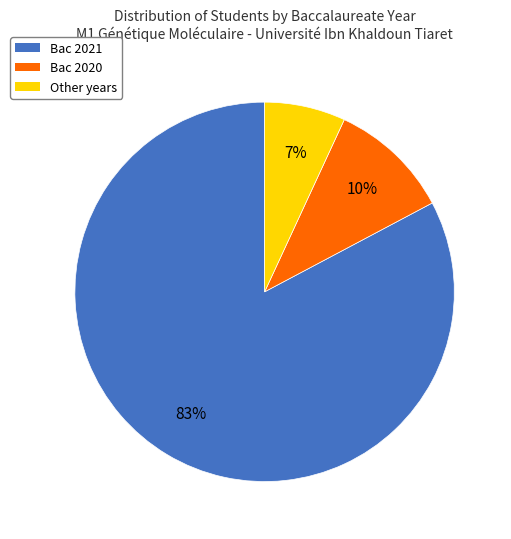

Is there any slice that represents more than half of the pie?

Yes